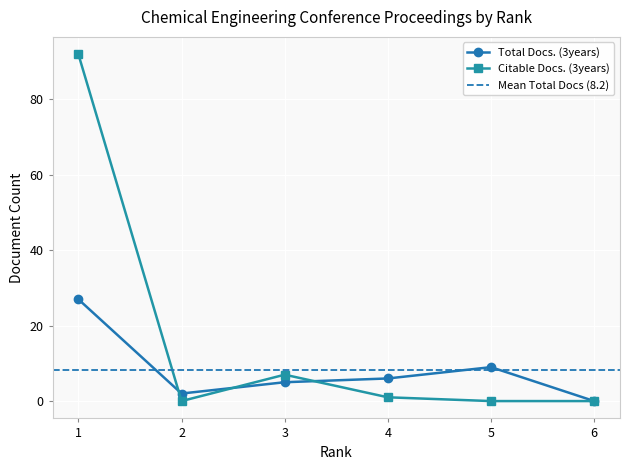

Between 2 and 6, which series saw the biggest shift?

Total Docs. (3years)